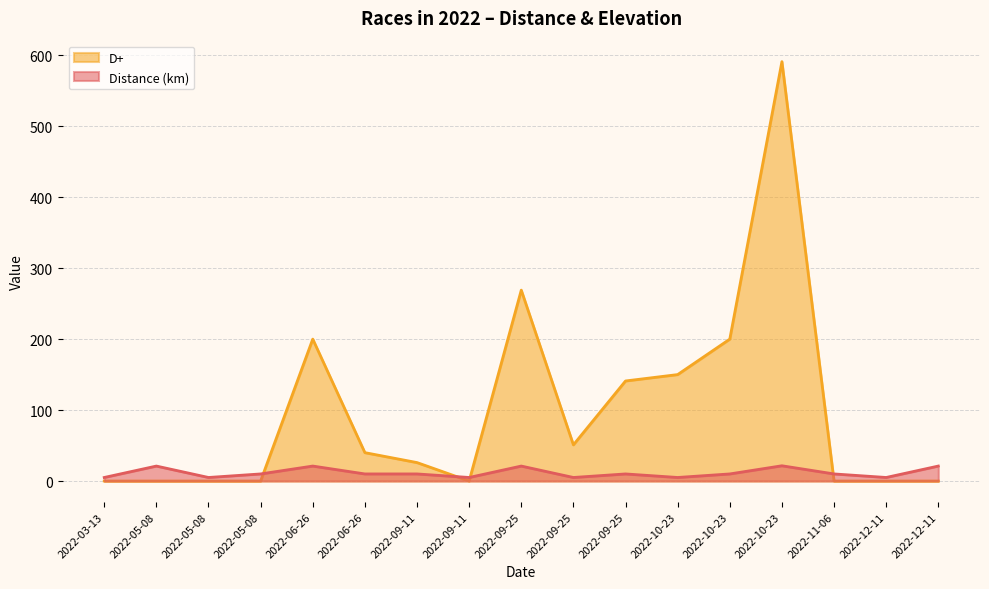

Is the value of D+ at 2022-09-11 greater than the value of Distance (km) at 2022-12-11?

Yes